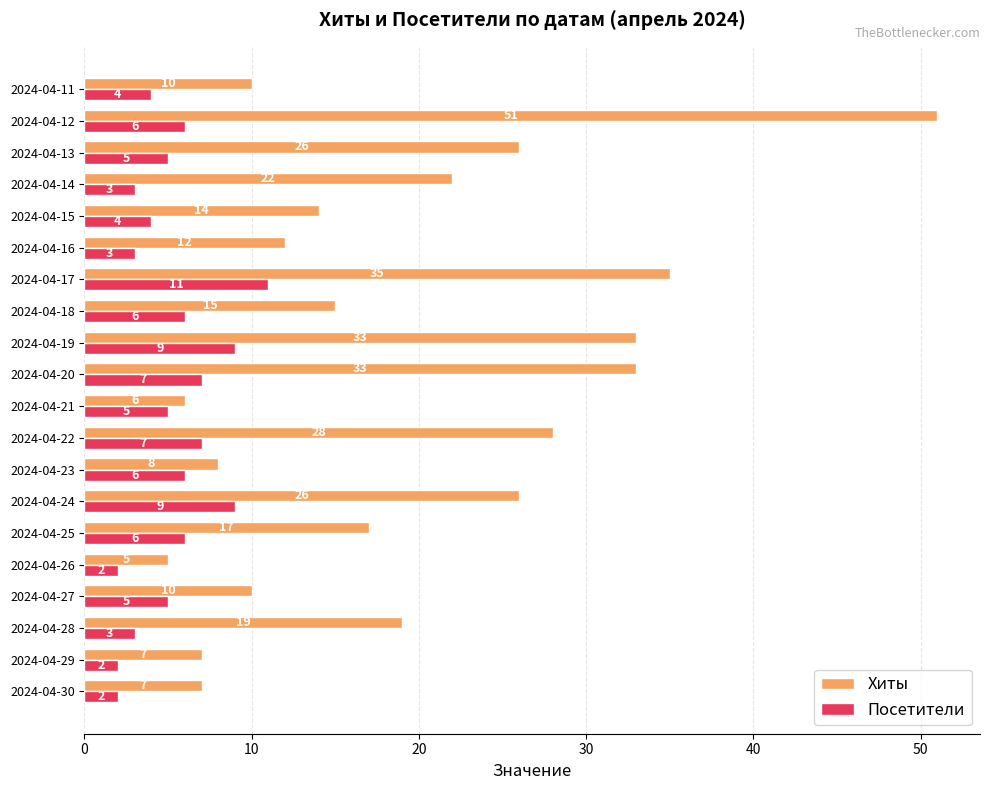

How many Посетители values are between 3 and 7?

14